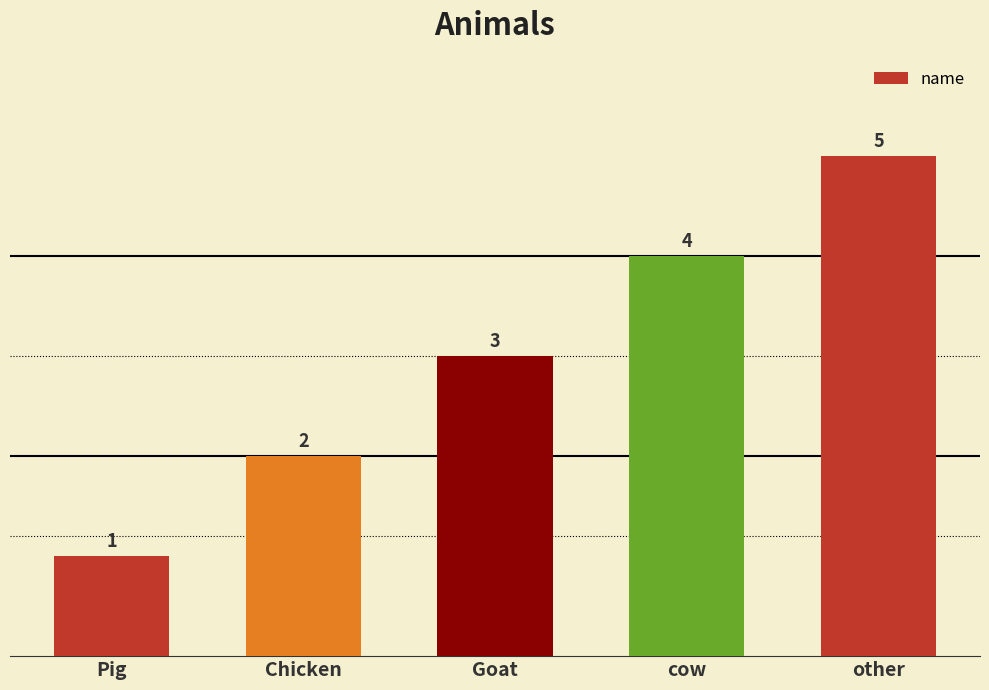

Reading left to right, list all the values displayed in this chart.

Pig=1	Chicken=2	Goat=3	cow=4	other=5